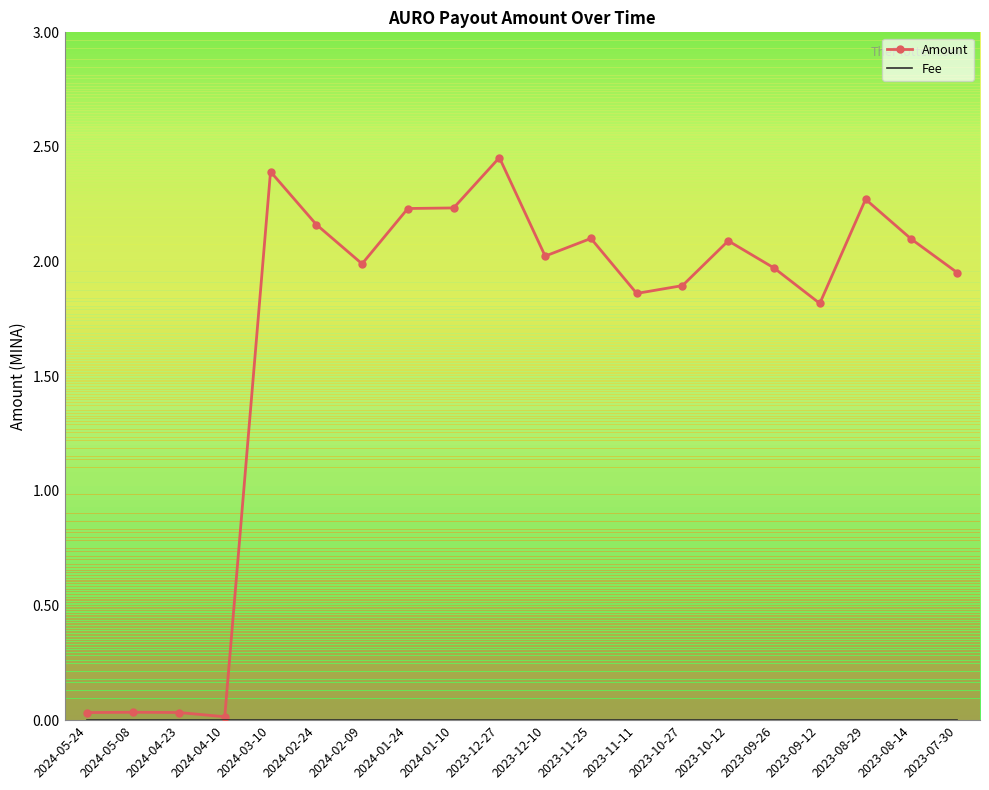

True or false: Amount has a value of 0.8 at 2023-08-29.

False